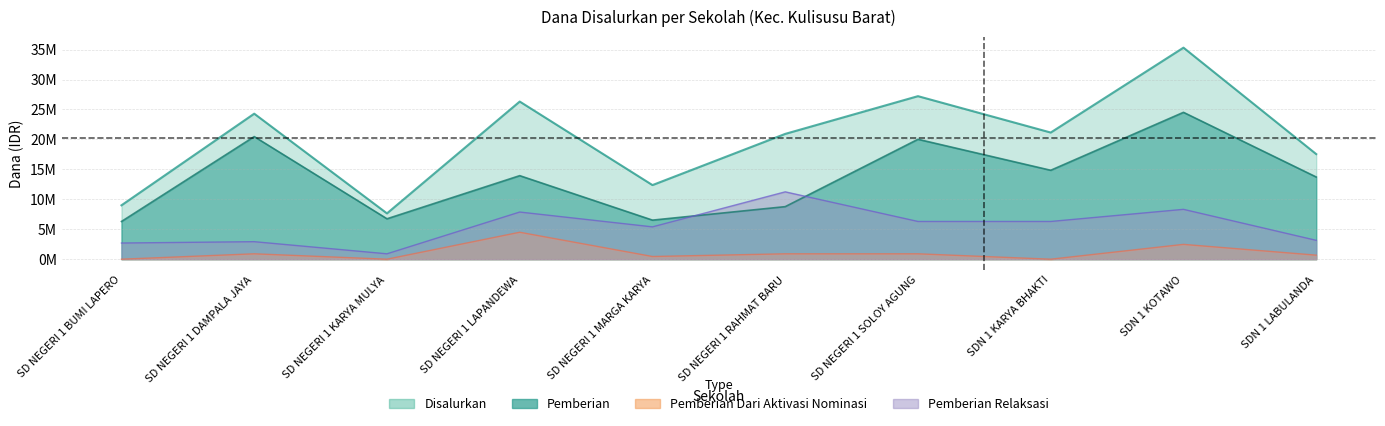

Where is the first local maximum for Pemberian?

SD NEGERI 1 DAMPALA JAYA